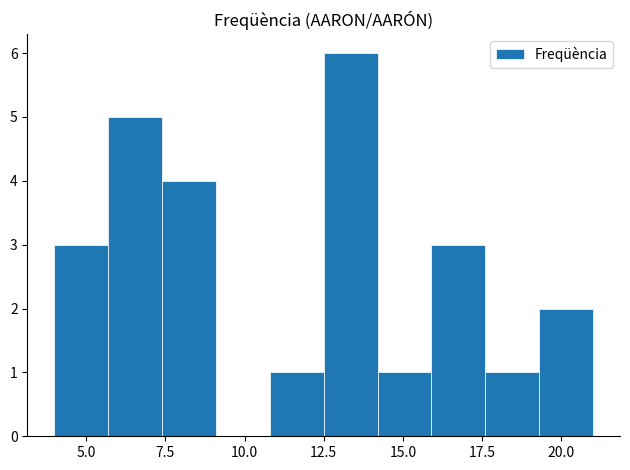

Around what value on the x-axis is the tallest bar? Give the approximate position of its centre, as read against the axis.

13.5